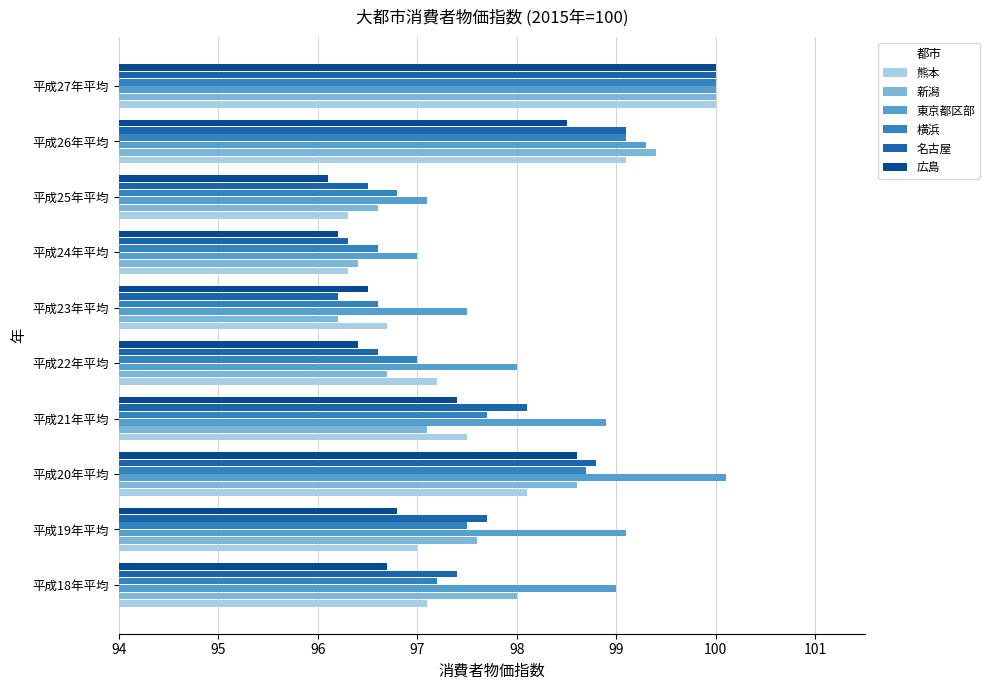

Which series has the largest total across all categories?

東京都区部